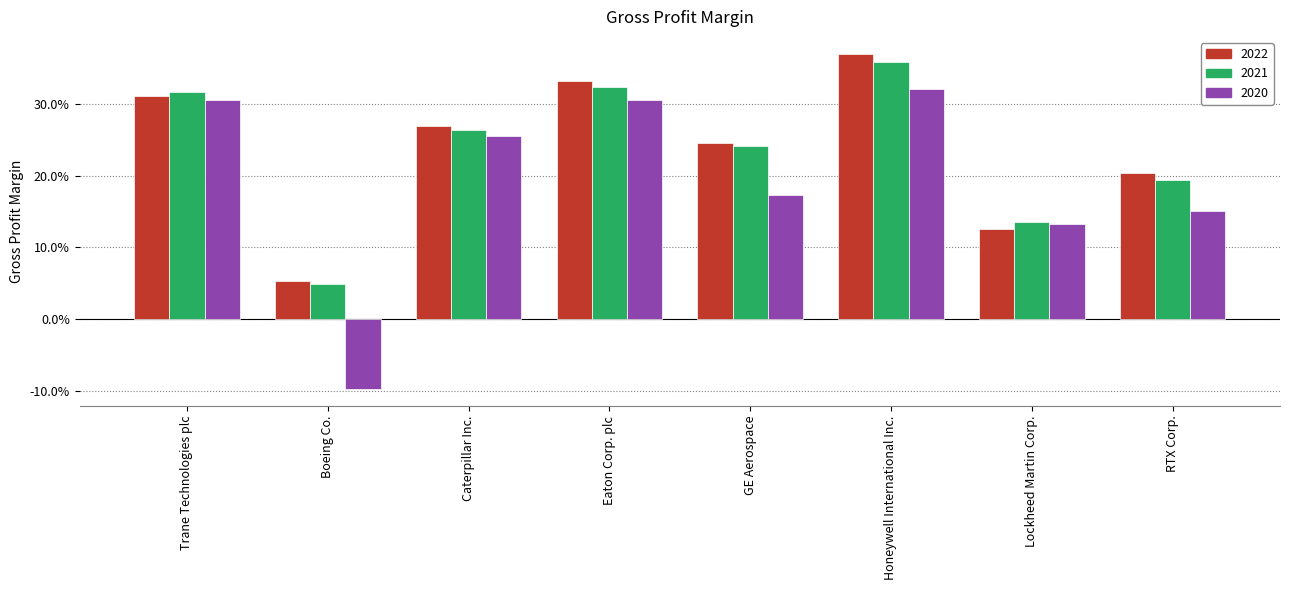

Is the value of 2021 at Eaton Corp. plc greater than the value of 2020 at Boeing Co.?

Yes